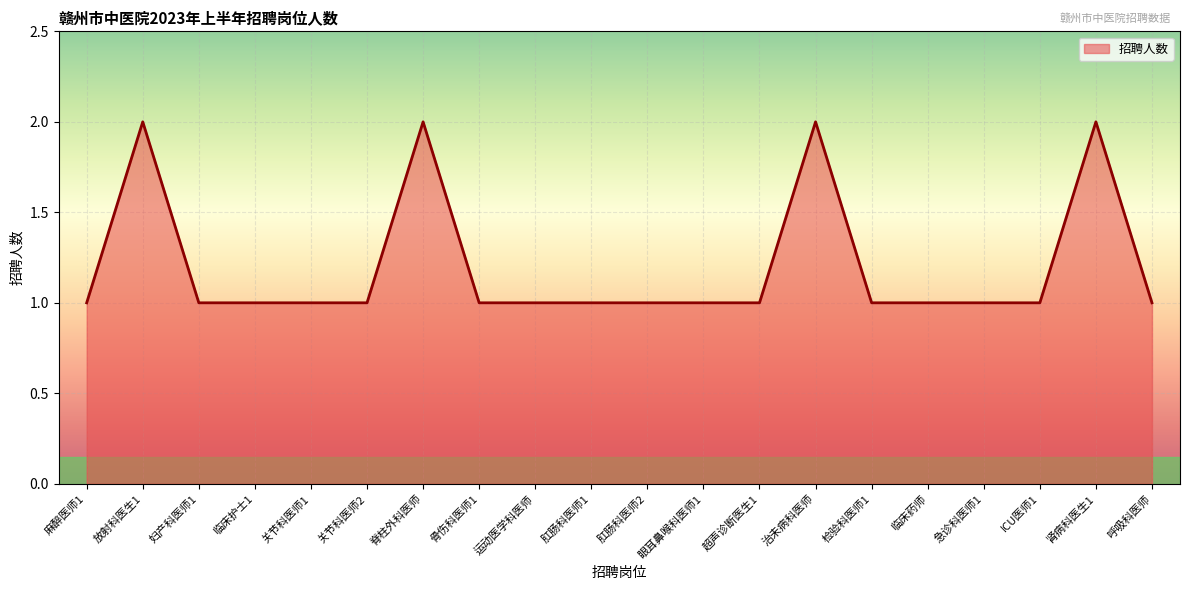

The value at 超声诊断医生1 is 0. True or false?

False